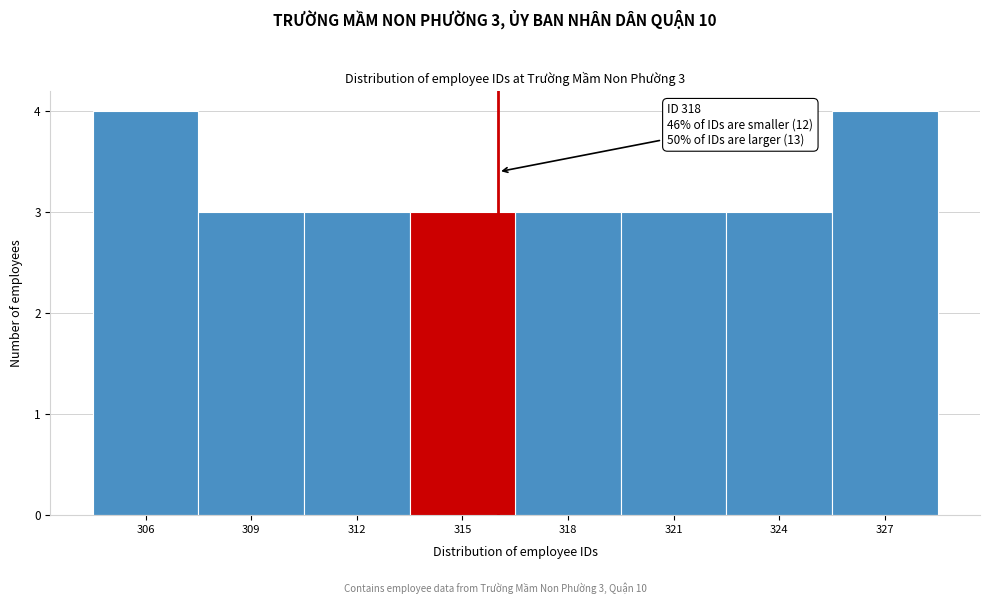

Reading right to left, transcribe all the data shown in this chart.

327=4	324=3	321=3	318=3	315=3	312=3	309=3	306=4